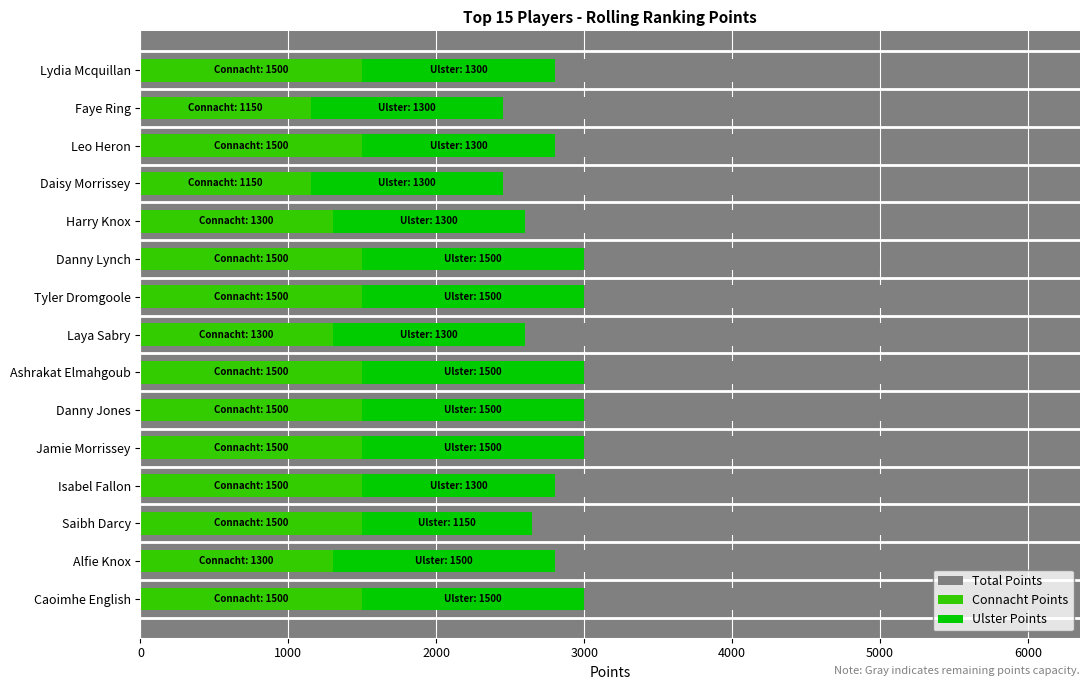

How many bars are there in total?

45